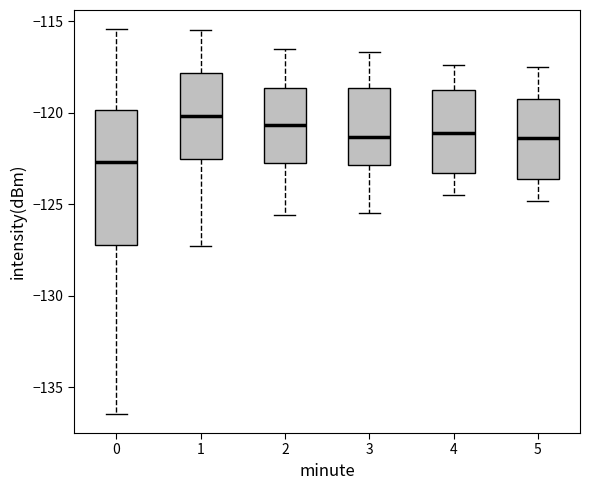

Which box is the tallest, from its lower edge to its upper edge?

0